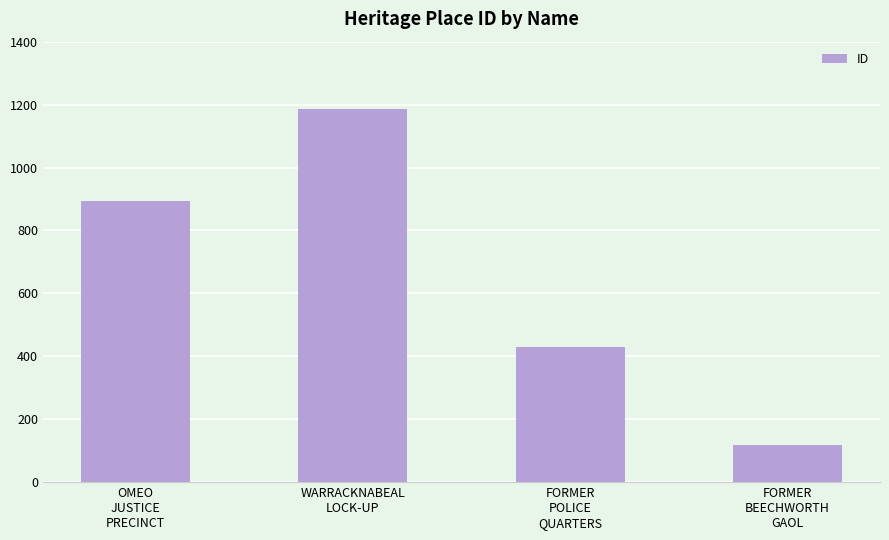

What position from the left is OMEO
JUSTICE
PRECINCT?

1